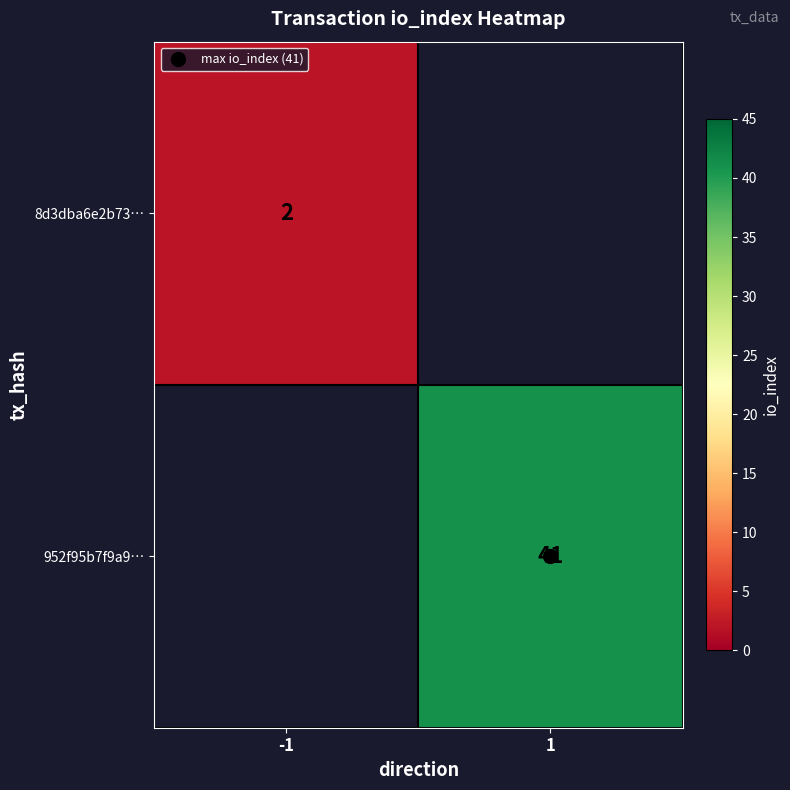

At which label is 8d3dba6e2b73… closest to 2?

-1